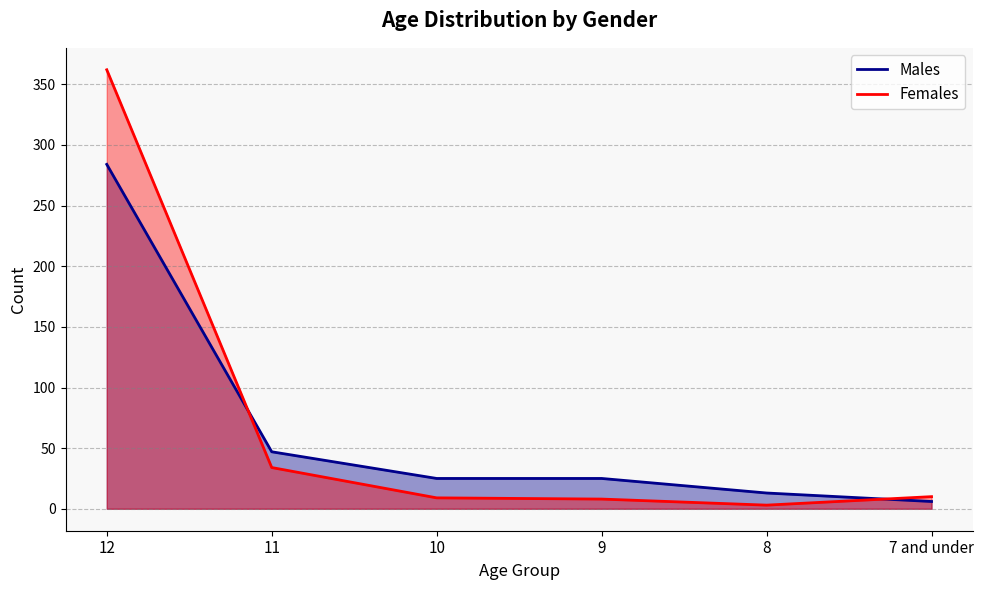

After their last crossing, which series has the higher values: Males or Females?

Females